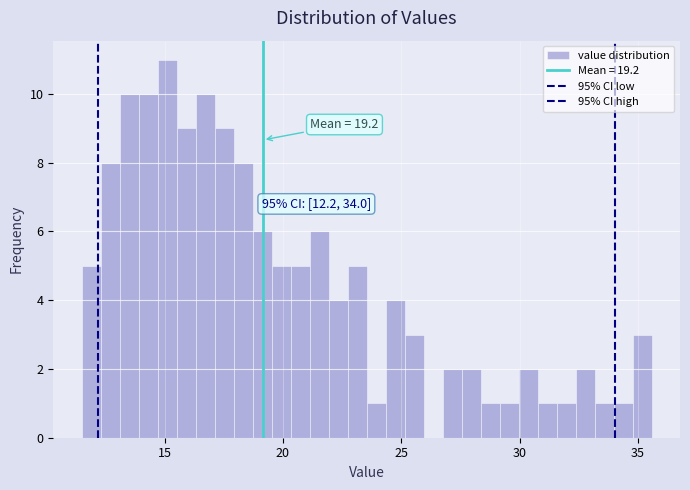

Read against the x-axis, roughly where is the centre of the tallest bar?

15.0